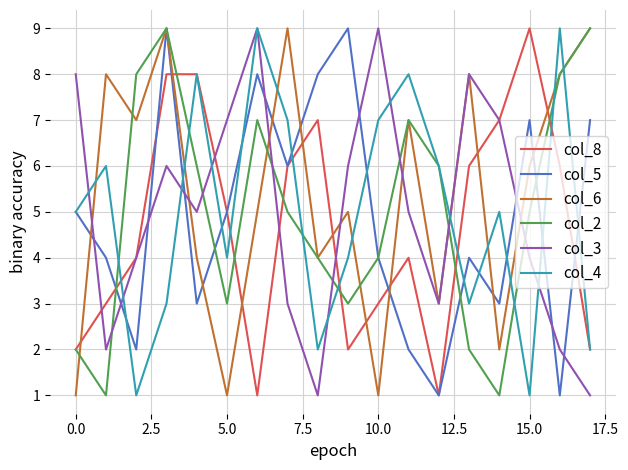

How many lines are shown in the chart?

6